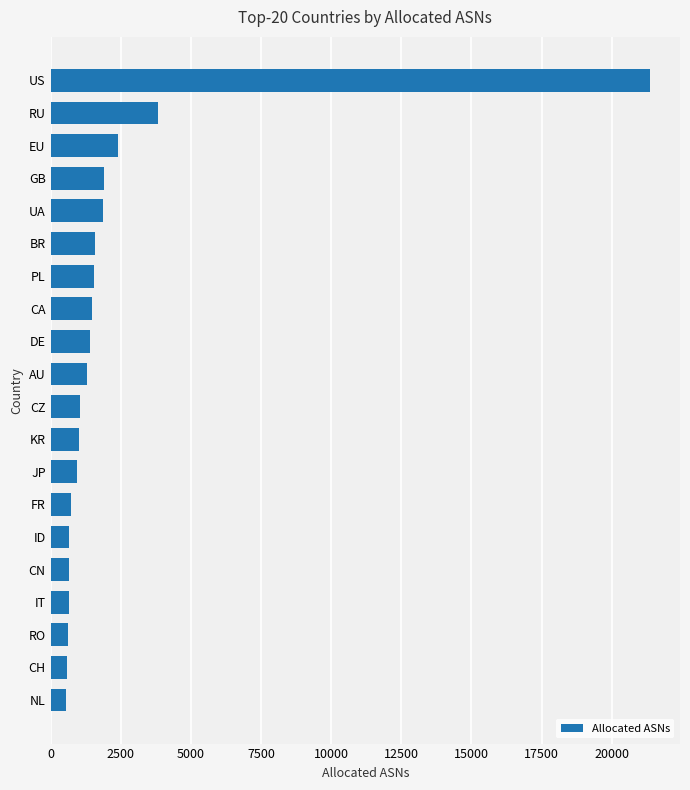

Which category has the highest value across all series?

US